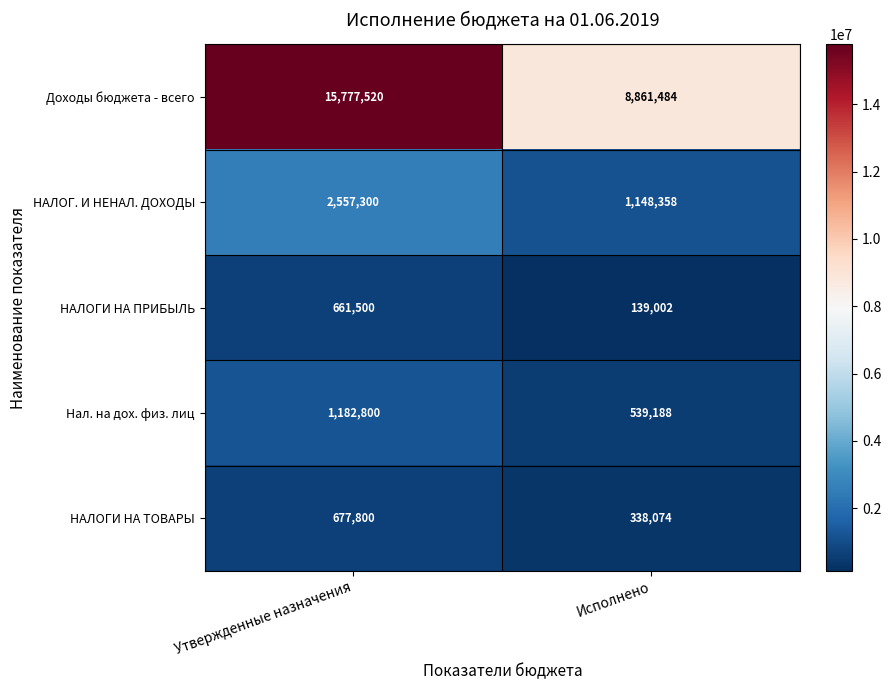

Reading right to left, extract all data points from this chart.

Доходы бюджета - всего: 8861484	15777520
НАЛОГ. И НЕНАЛ. ДОХОДЫ: 1148358	2557300
НАЛОГИ НА ПРИБЫЛЬ: 139002	661500
Нал. на дох. физ. лиц: 539188	1182800
НАЛОГИ НА ТОВАРЫ: 338074	677800